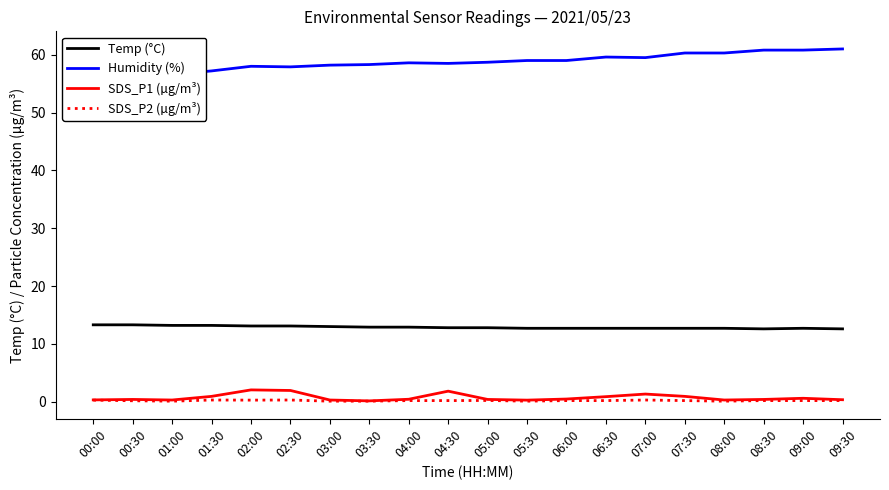

What is the maximum value shown in the chart?

61.0